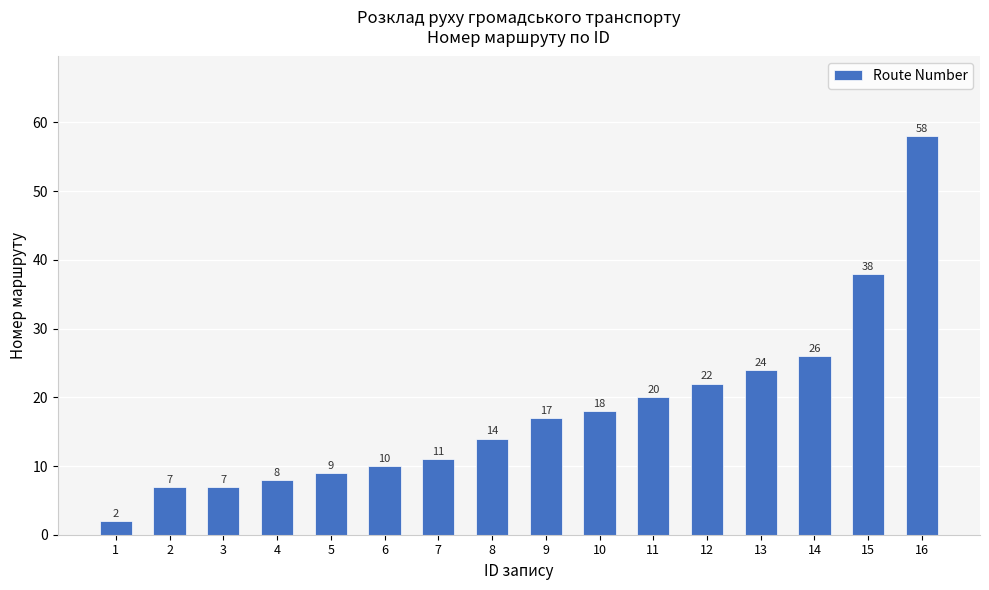

Is it true that the value at 14 is 17?

False